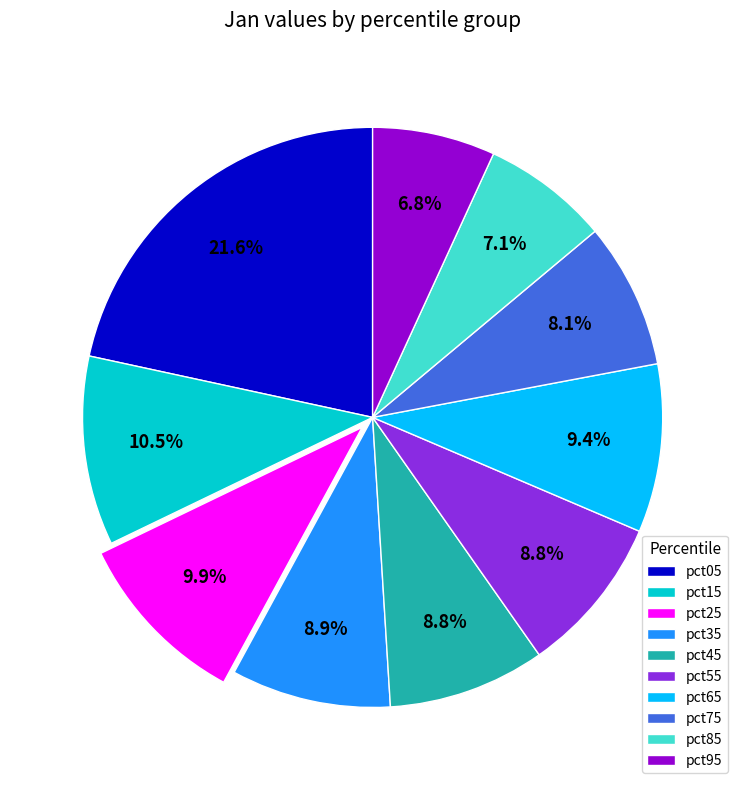

Do pct95 and pct15 together represent more than half of the pie?

No